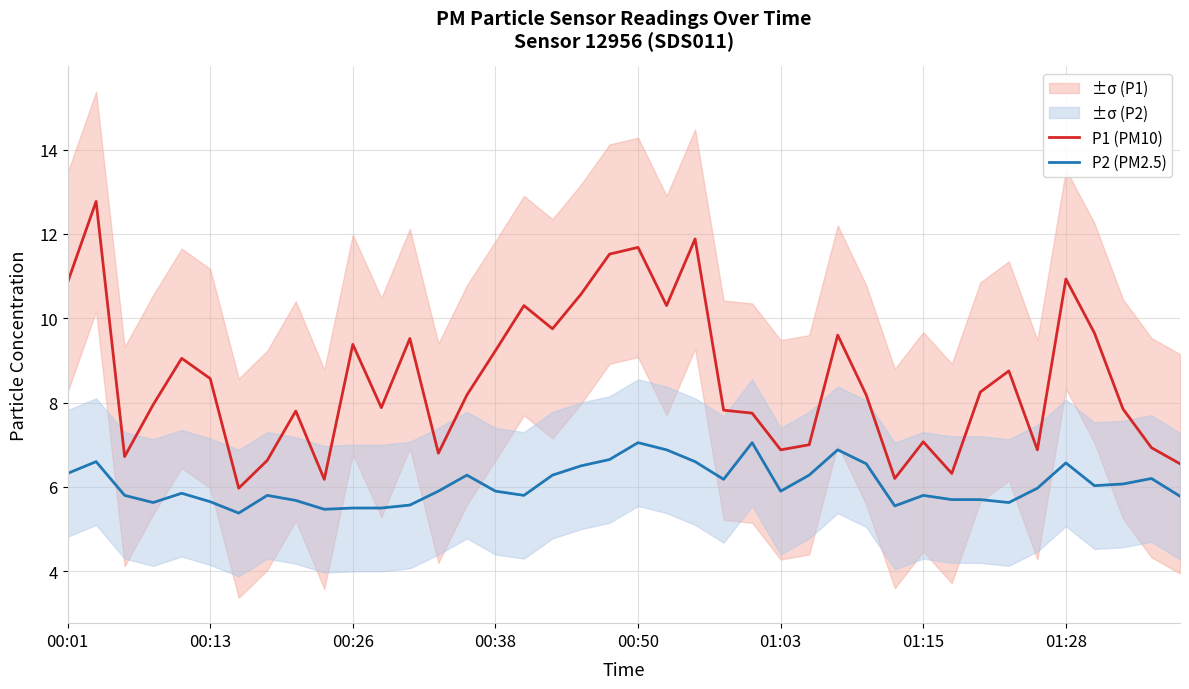

True or false: P1 (PM10) has a value of 16.2 at 16.

False